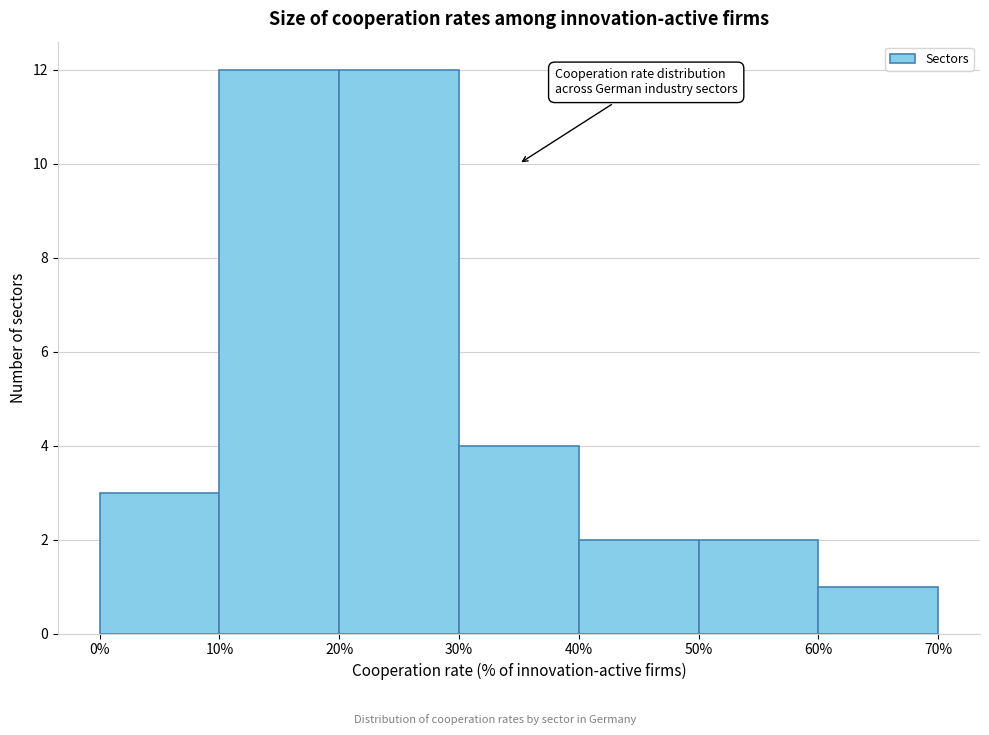

Reading left to right, list every bar in this chart as the range it spans on the x-axis followed by its height. The values are not printed on the chart, so give them approximately, as read against the axis.

0% to 10%: 3
10% to 20%: 12
20% to 30%: 12
30% to 40%: 4
40% to 50%: 2
50% to 60%: 2
60% to 70%: 1